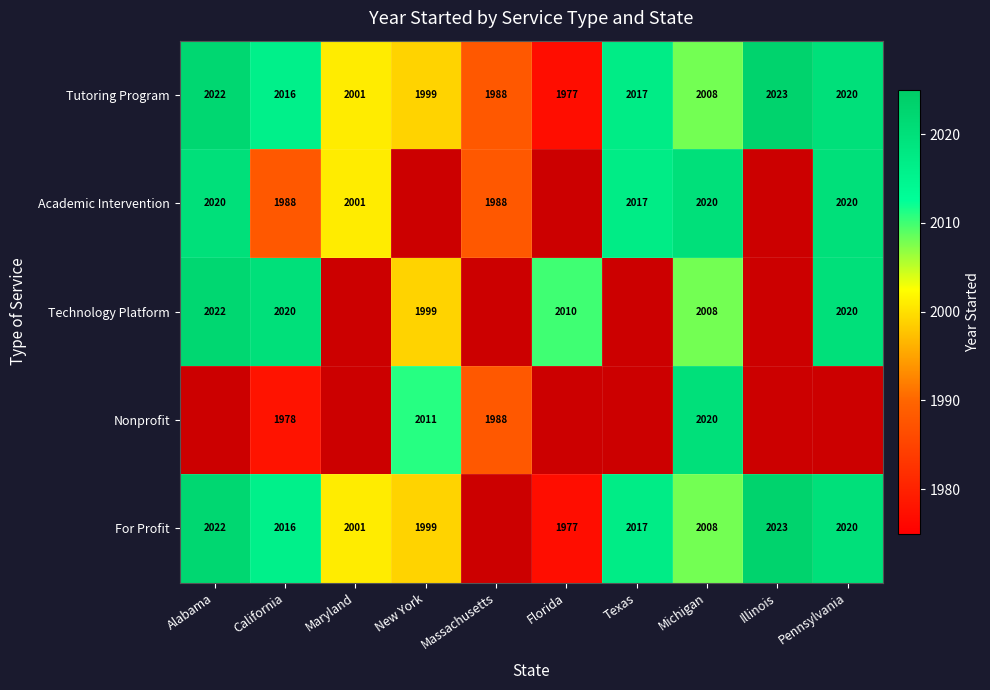

At how many categories does at least one series exceed 2001?

8